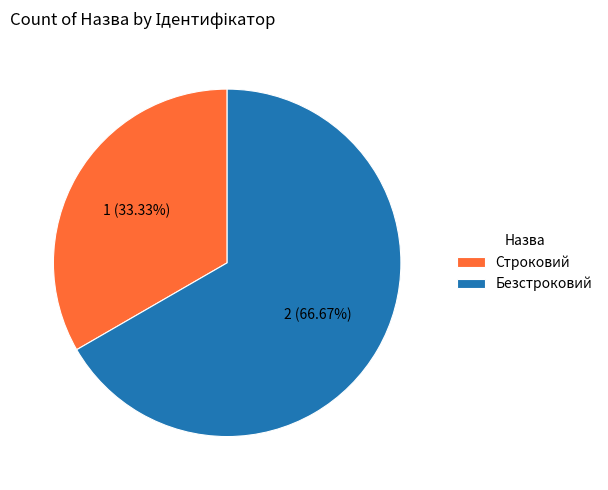

Is Строковий the majority of the pie?

No